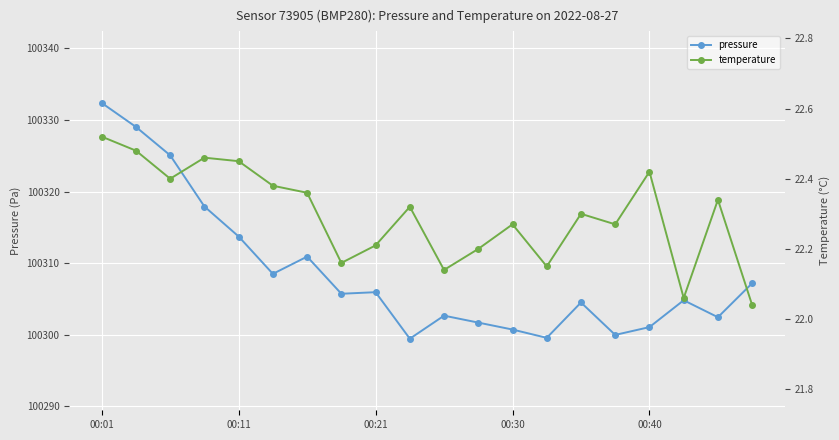

Between 10 and 11, which is larger?

10